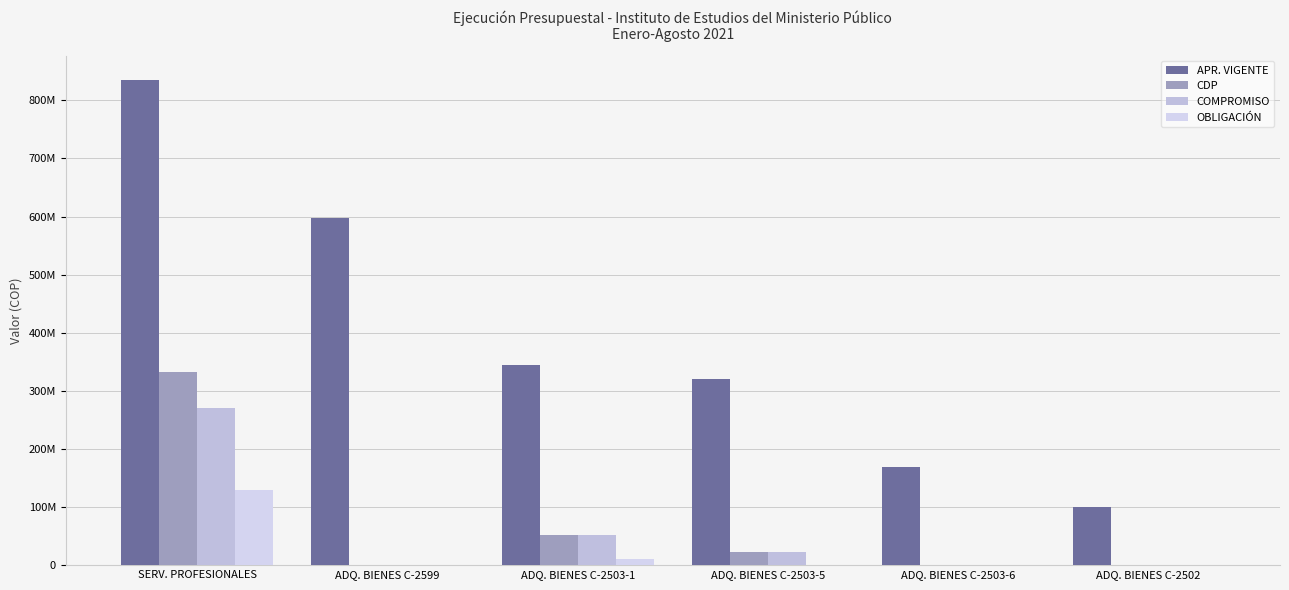

At which category is the sum across all series the highest?

SERV. PROFESIONALES